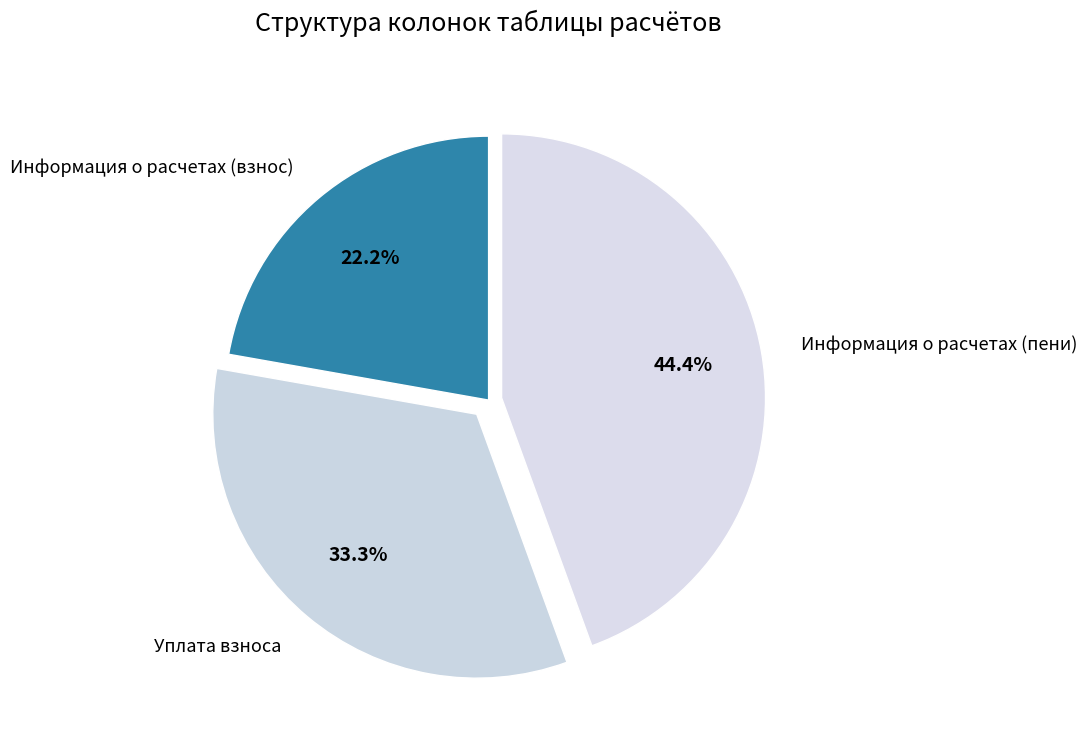

What is the ratio of the value at Уплата взноса to the value at Информация о расчетах (взнос)?

1.5